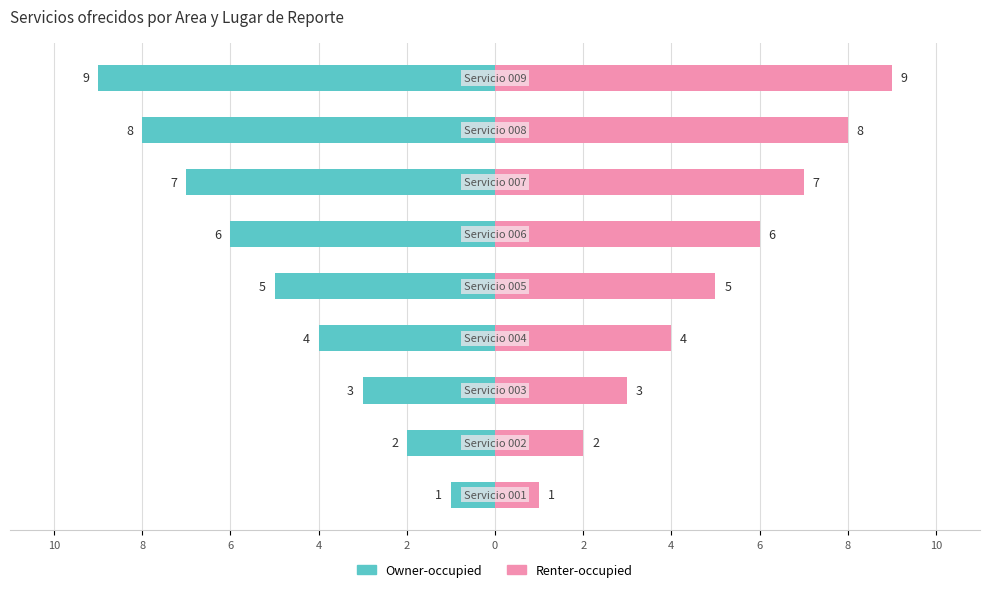

Count the Owner-occupied values in the range -7 to -3.

5